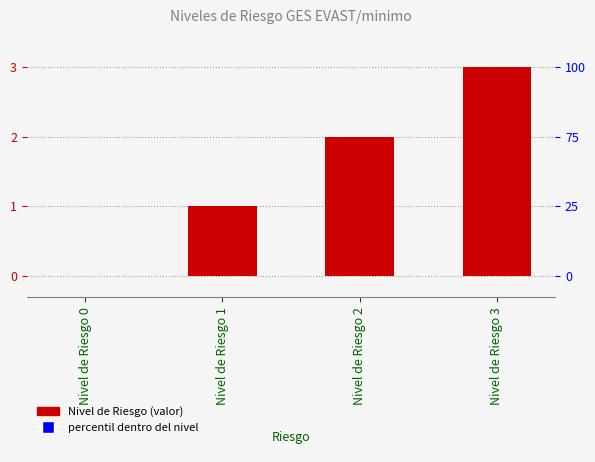

Which has a higher value, Nivel de Riesgo 0 or Nivel de Riesgo 1?

Nivel de Riesgo 1